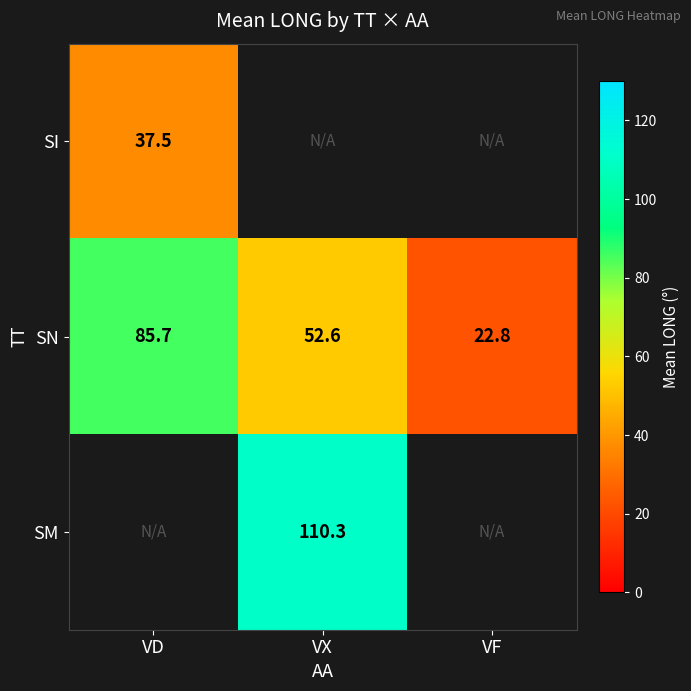

What is the sum of all SN values?

161.1